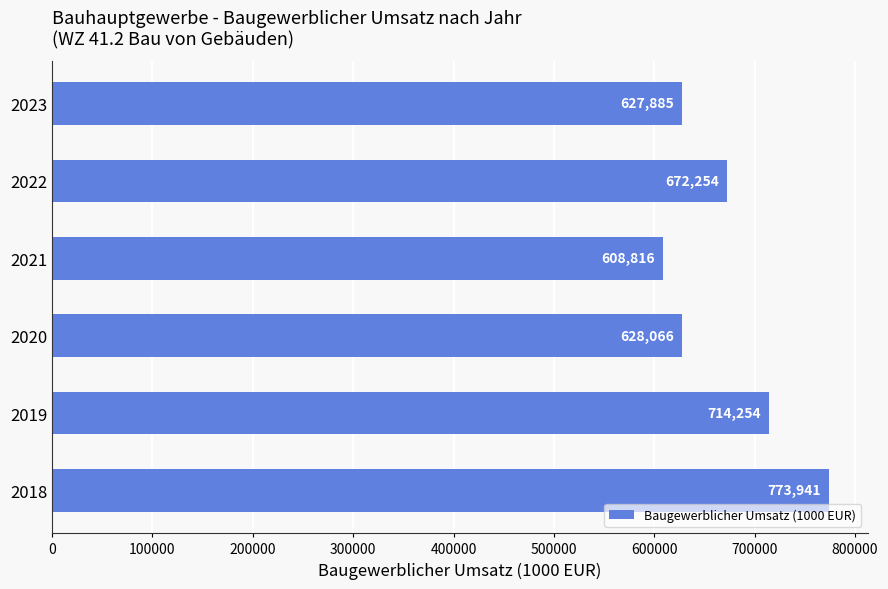

Count the number of categories in the chart.

6